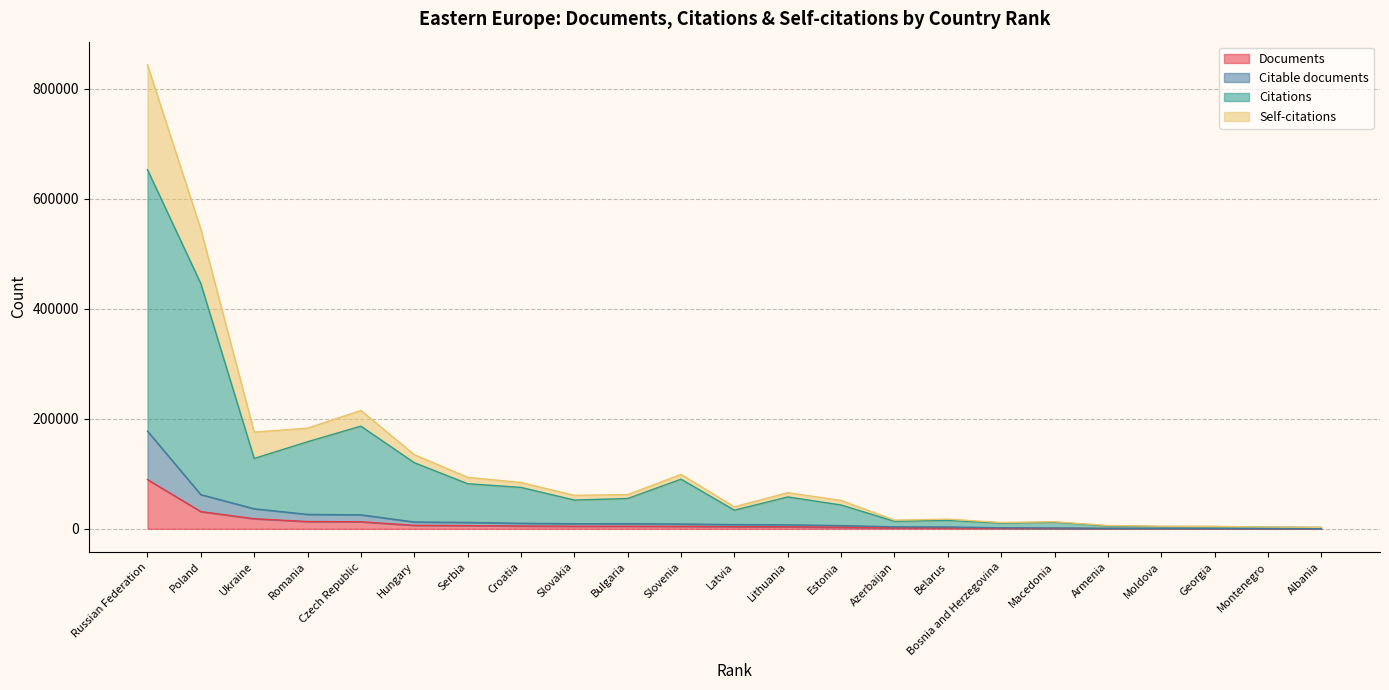

What is the minimum value shown in the chart?

249